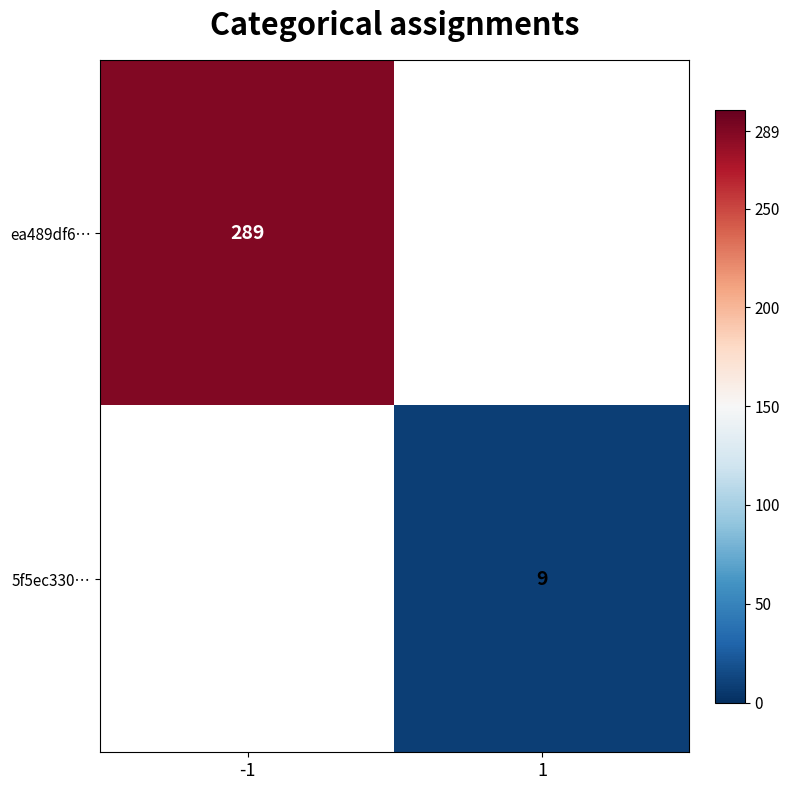

True or false: ea489df6… has a value of 148.8 at -1.

False